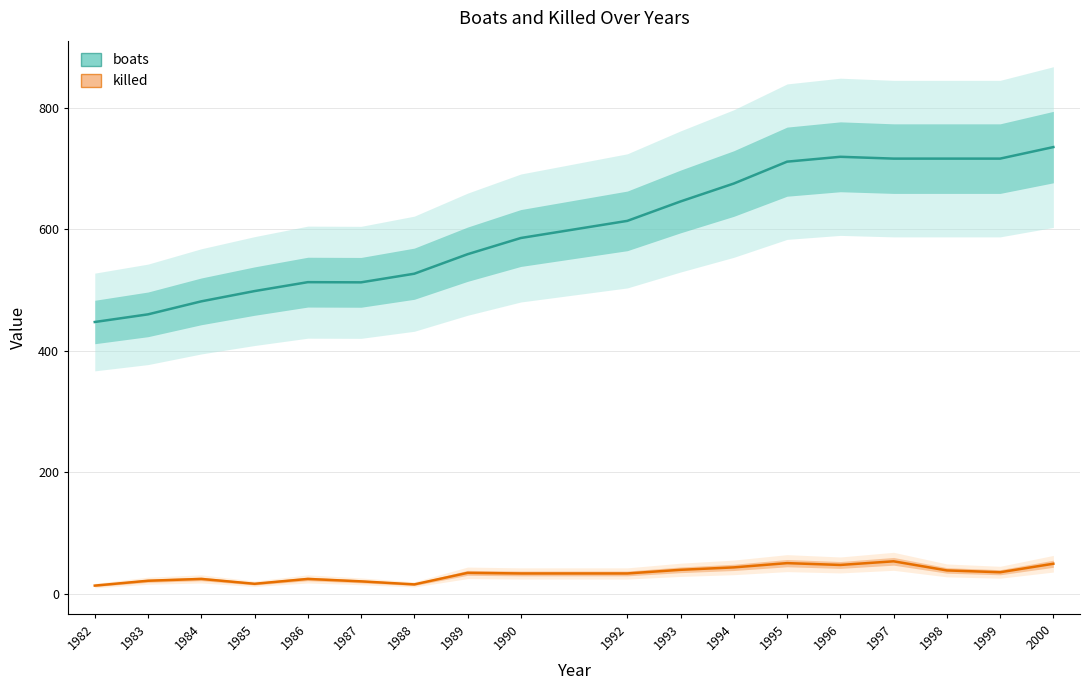

How many interior local peaks does the boats series have?

2